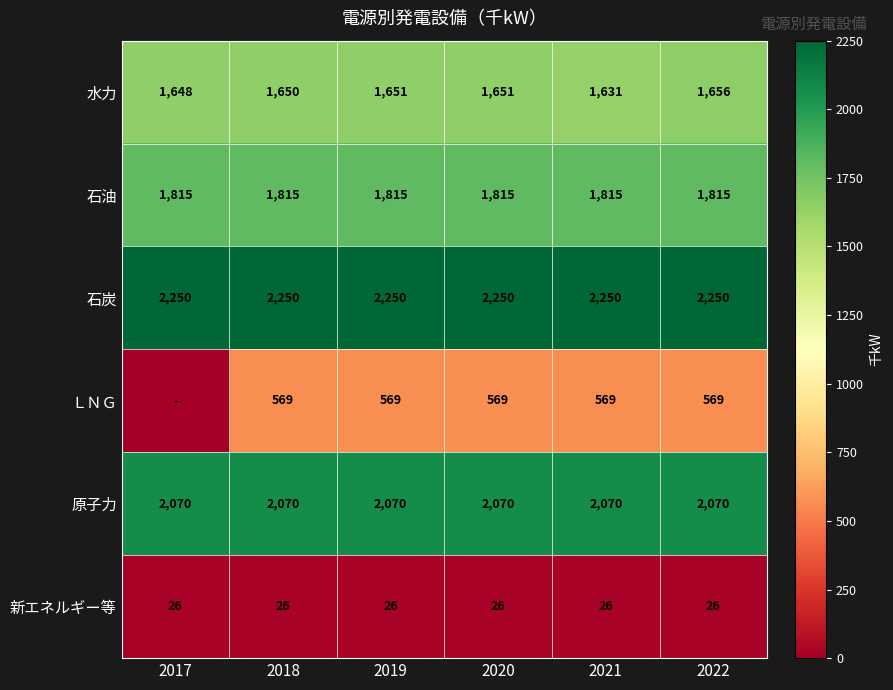

What is the greatest value displayed?

2250